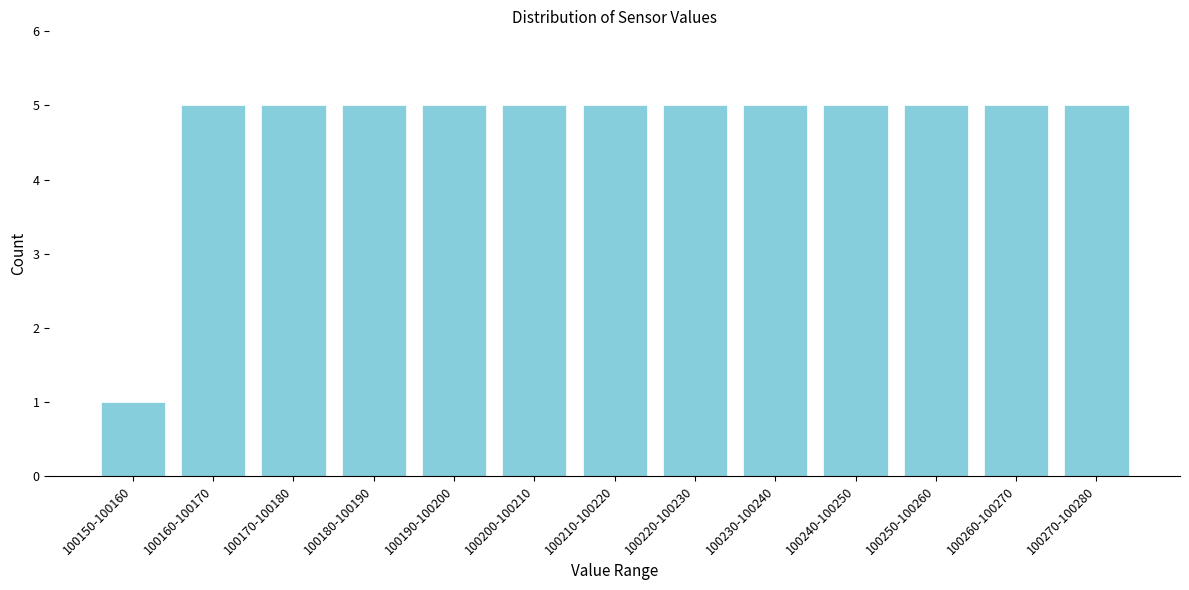

Reading left to right, list all the values displayed in this chart.

1	5	5	5	5	5	5	5	5	5	5	5	5